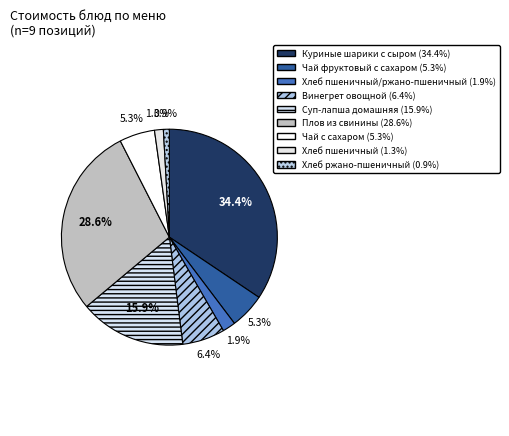

How many slices are in this pie chart?

9